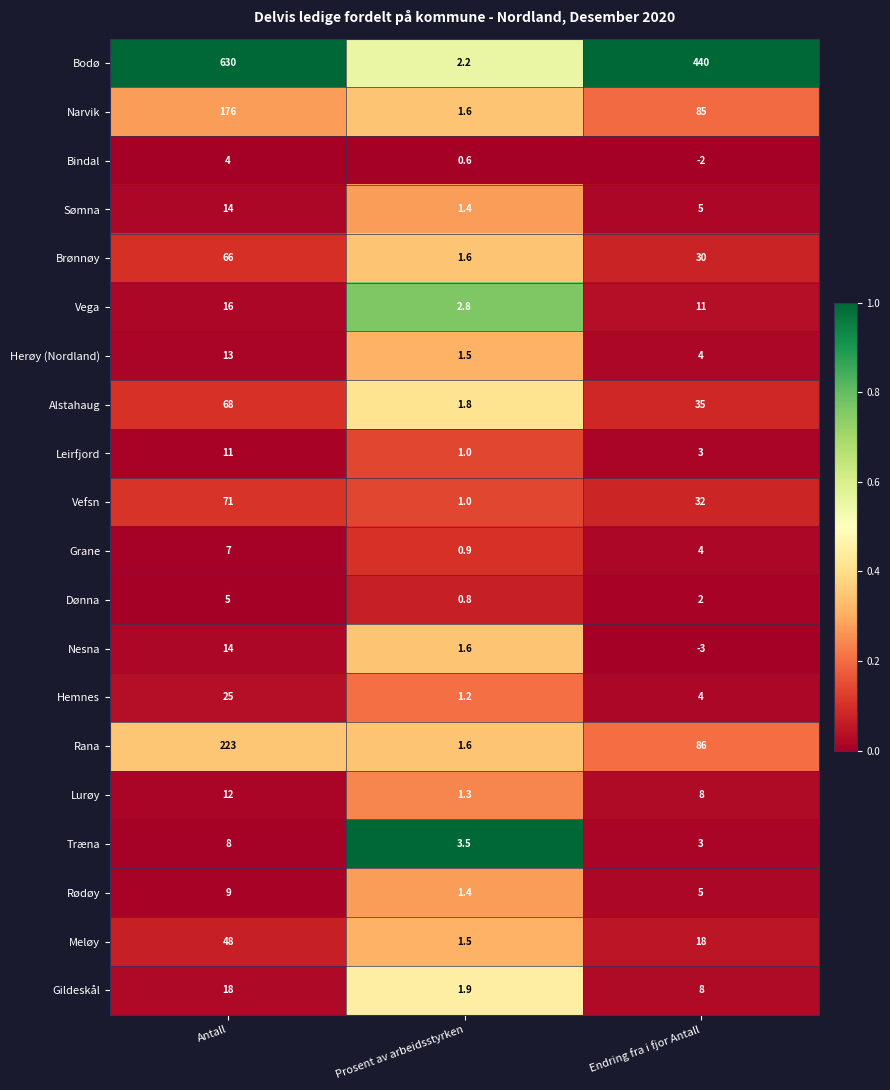

At how many categories does at least one series exceed 0?

3